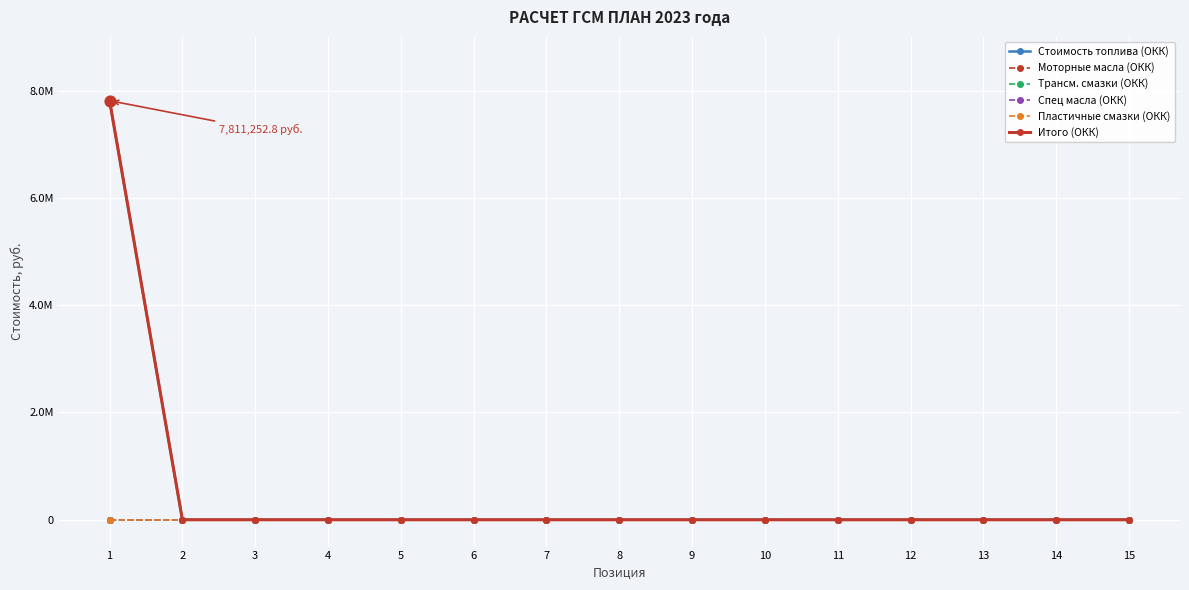

At which category is the sum across all series the highest?

1